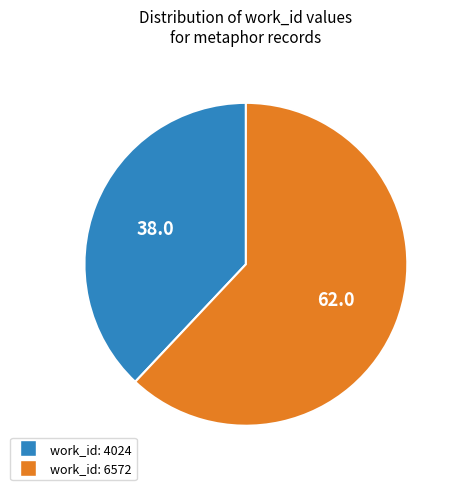

Does work_id: 4024 account for over 50% of the chart?

No